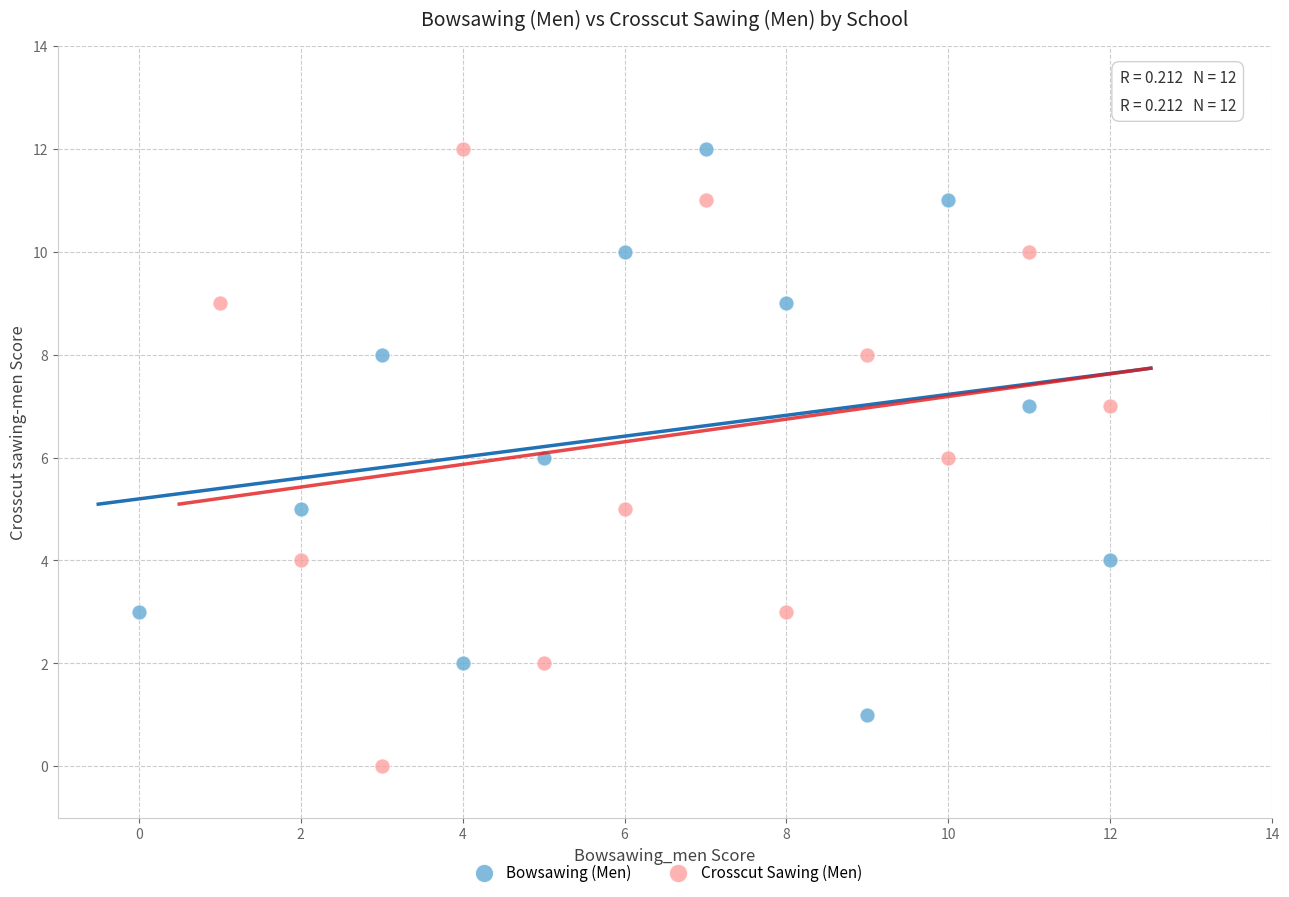

Which series reaches the minimum Y coordinate?

Crosscut Sawing (Men)